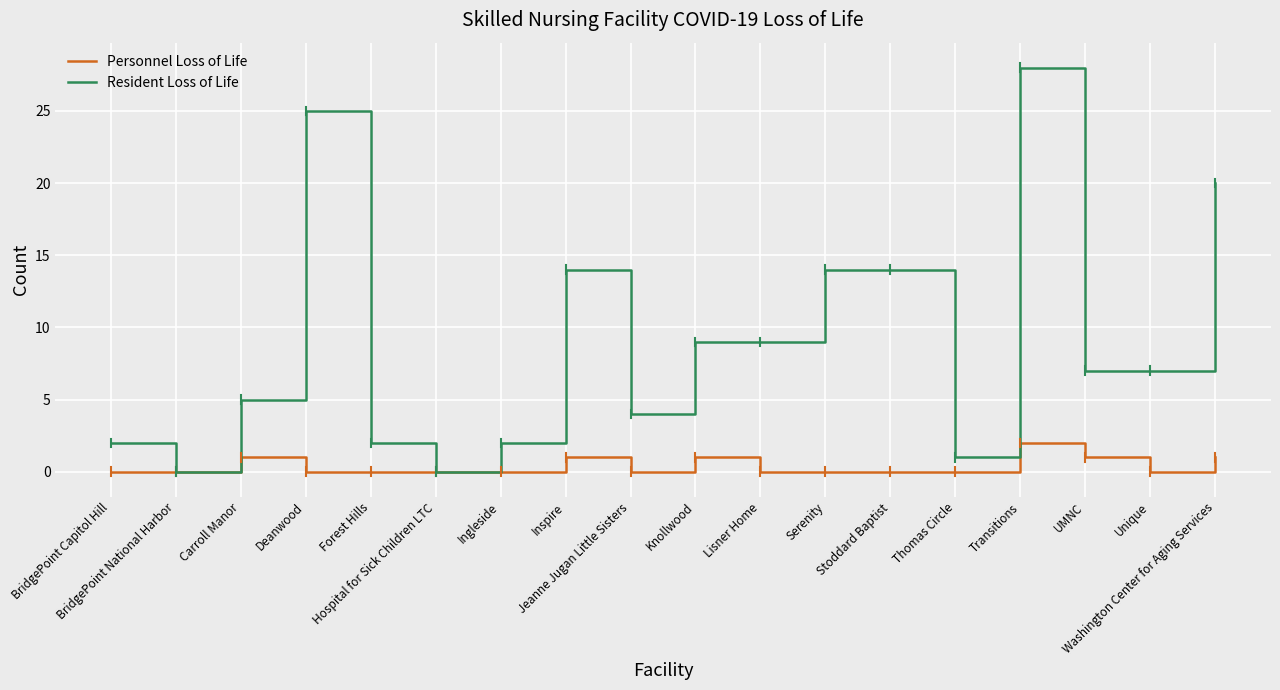

Which series has the largest range (max minus min)?

Resident Loss of Life